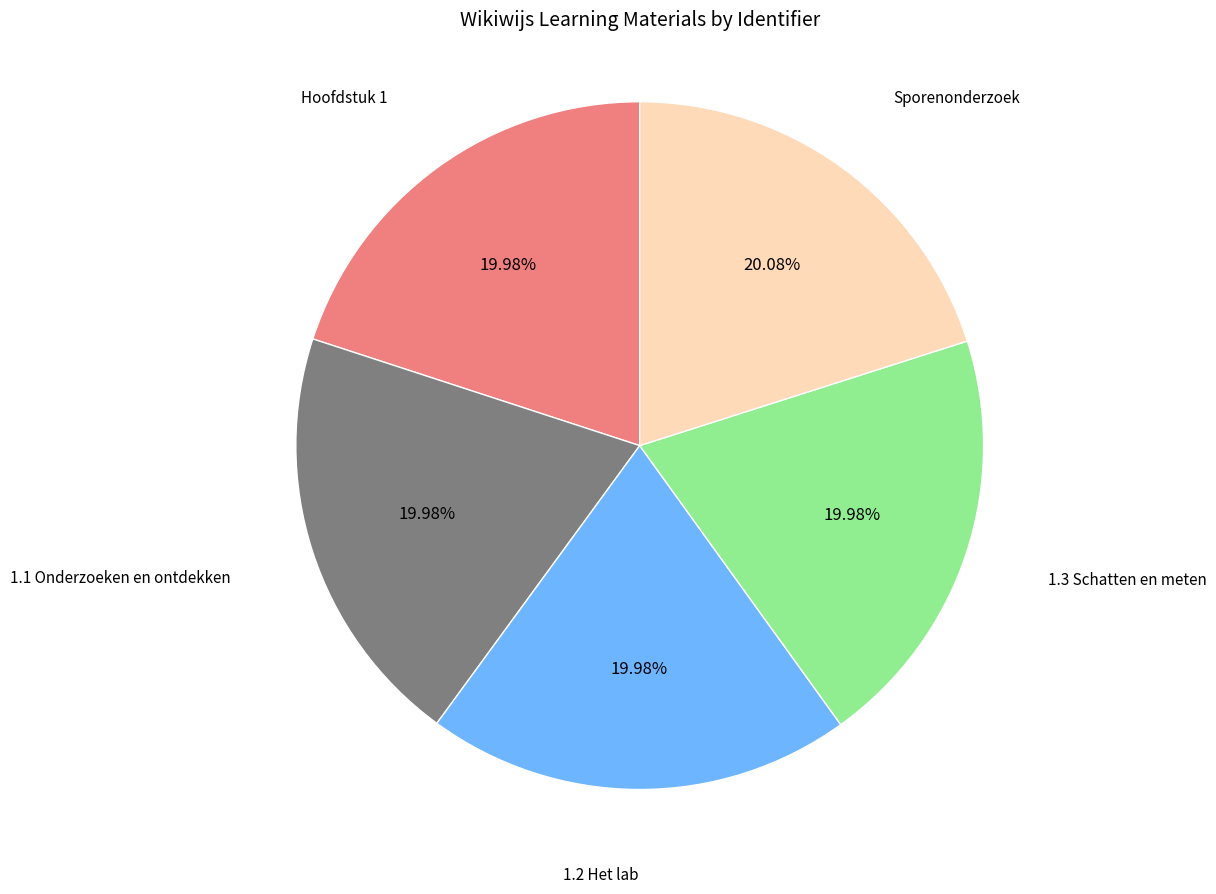

How many slices are in this pie chart?

5